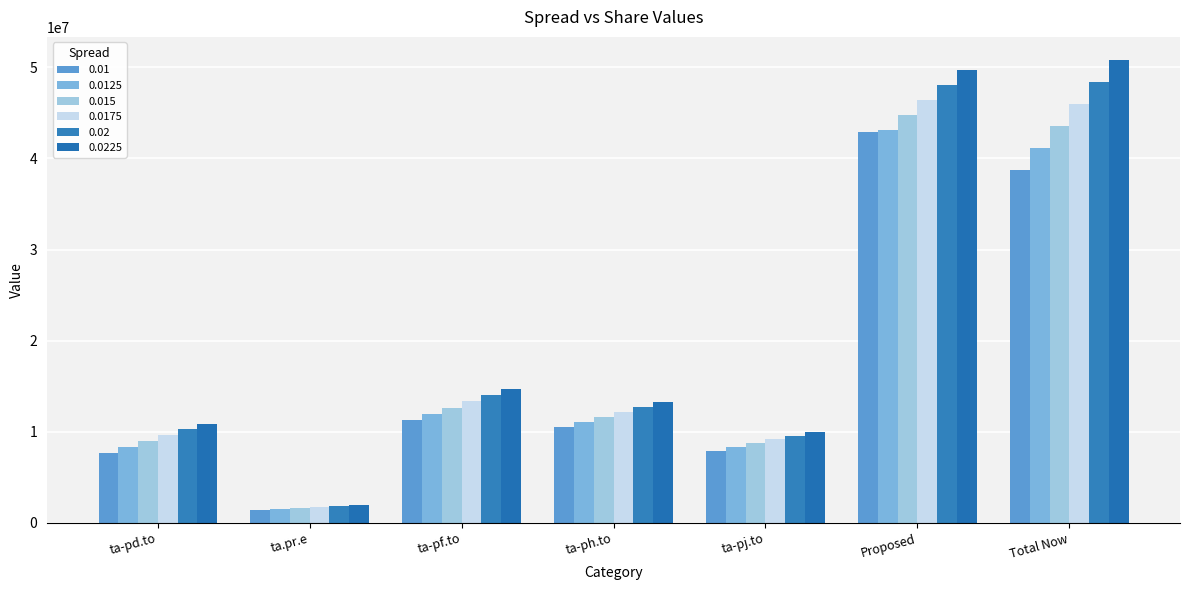

How many groups of bars are there?

7